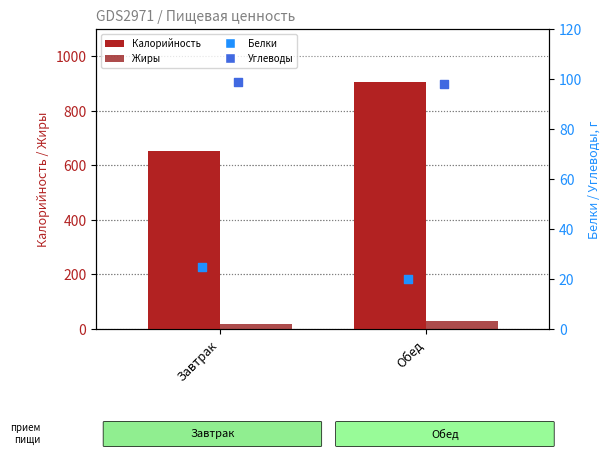

At how many categories does at least one series exceed 396?

2